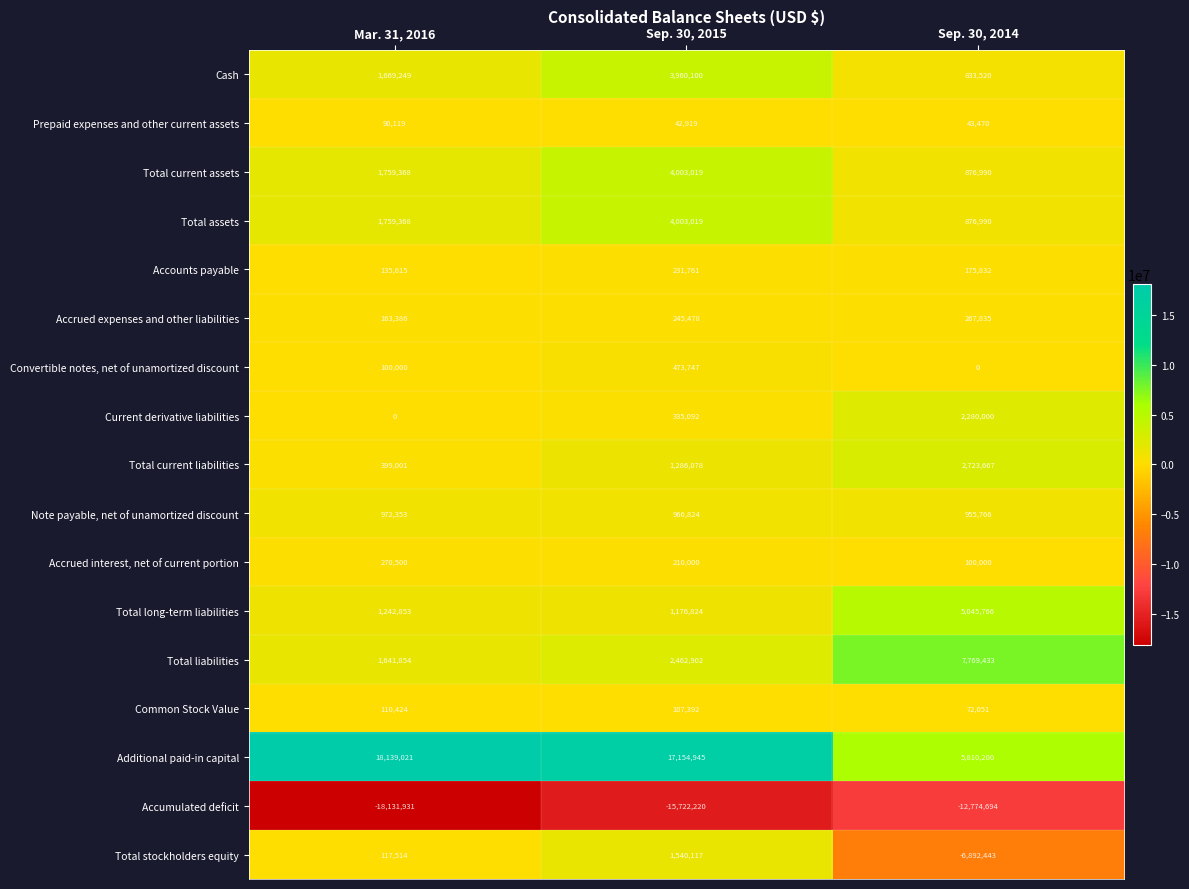

What is the difference between the highest and lowest values at Mar. 31, 2016?

36270952